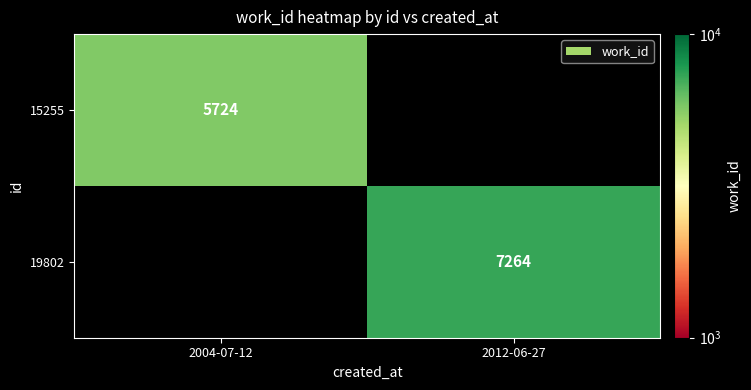

The value of 19802 at 2012-06-27 is 12016. True or false?

False